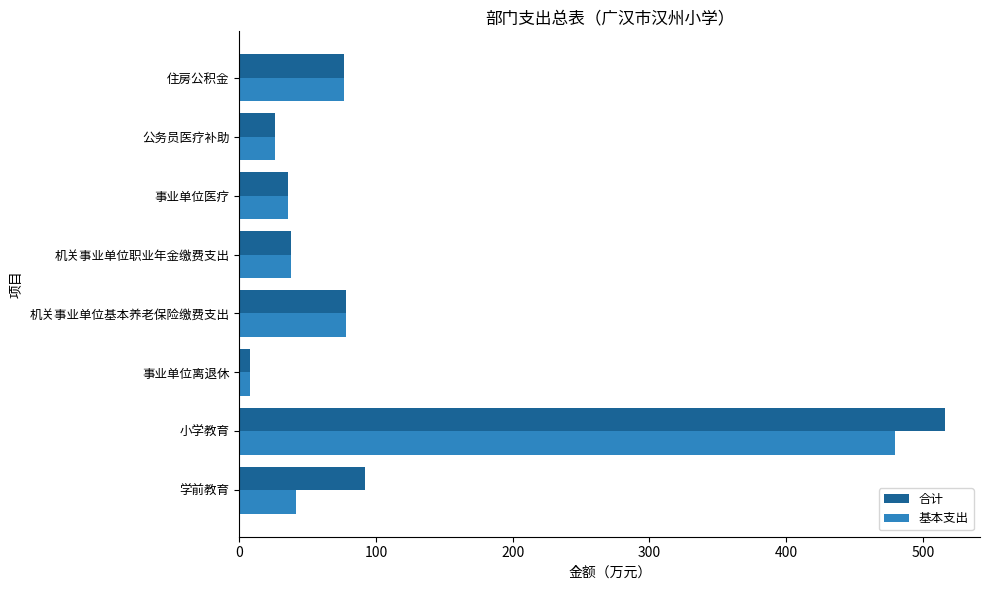

The 合计 series shows 37.8 at 机关事业单位职业年金缴费支出. True or false?

True